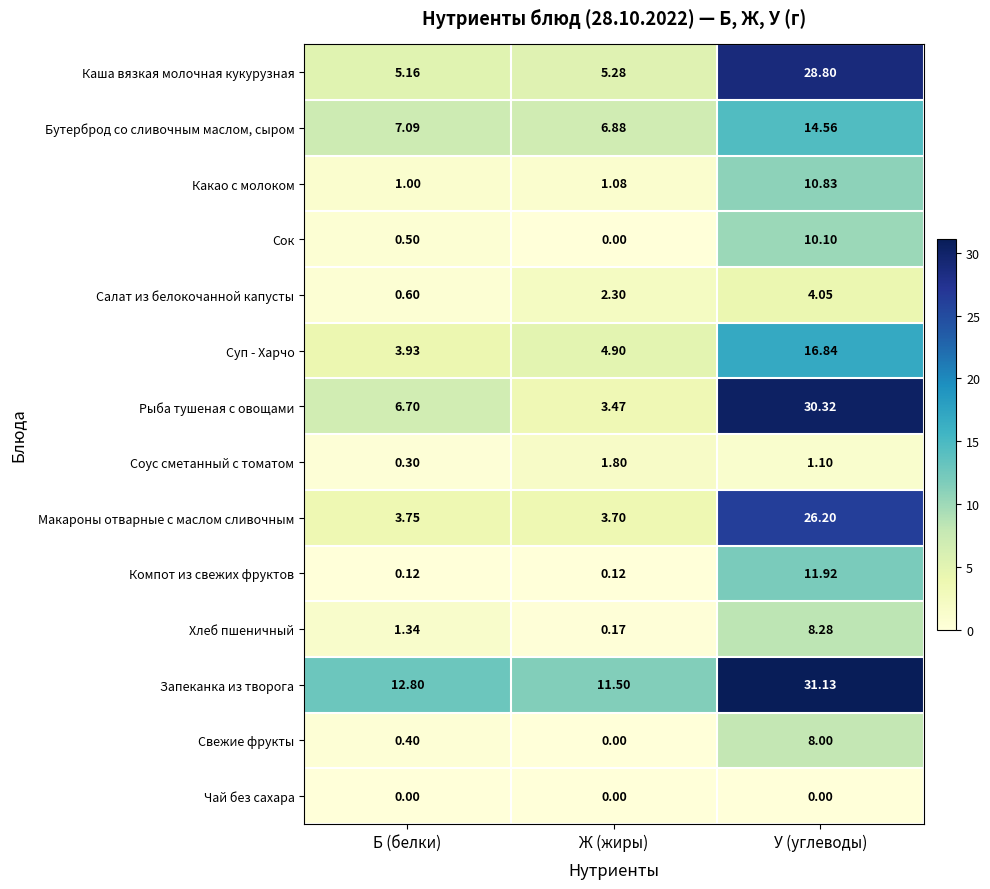

Where is Салат из белокочанной капусты nearest to the value 2?

Ж (жиры)